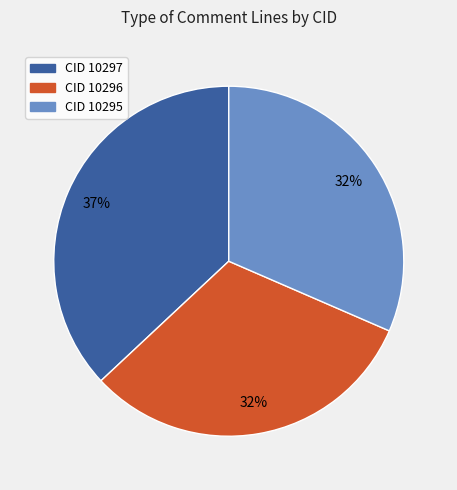

Does any single category account for the majority?

No